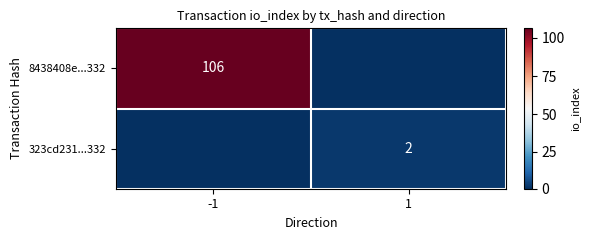

The value of 8438408e...332 at -1 is 106. True or false?

True